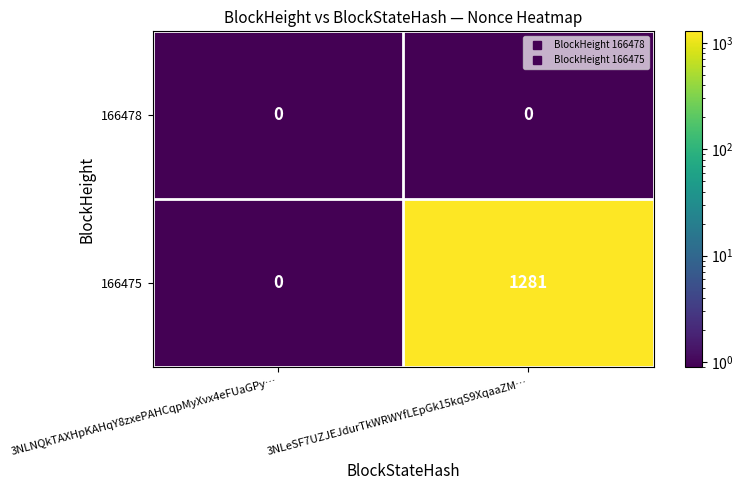

What is the difference between the maximum and minimum values in the 166475 series?

1281